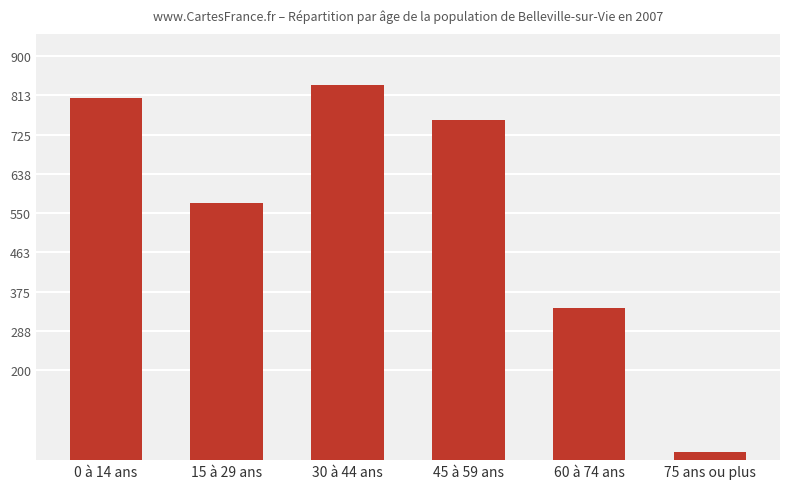

What position from the left is 75 ans ou plus?

6